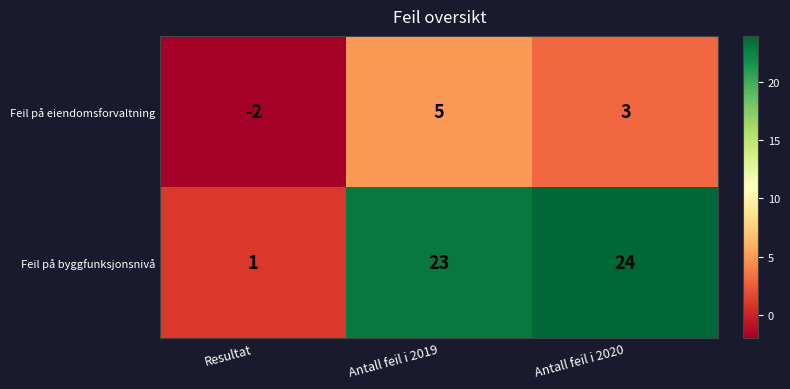

List the series in order of their peak value, highest first.

Feil på byggfunksjonsnivå, Feil på eiendomsforvaltning